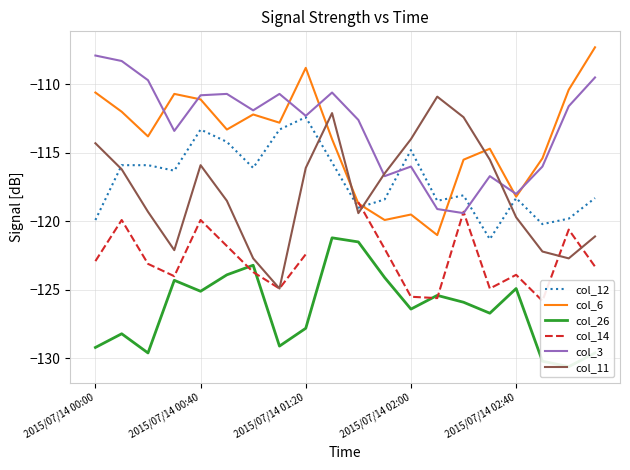

At how many categories does at least one series exceed -121?

20